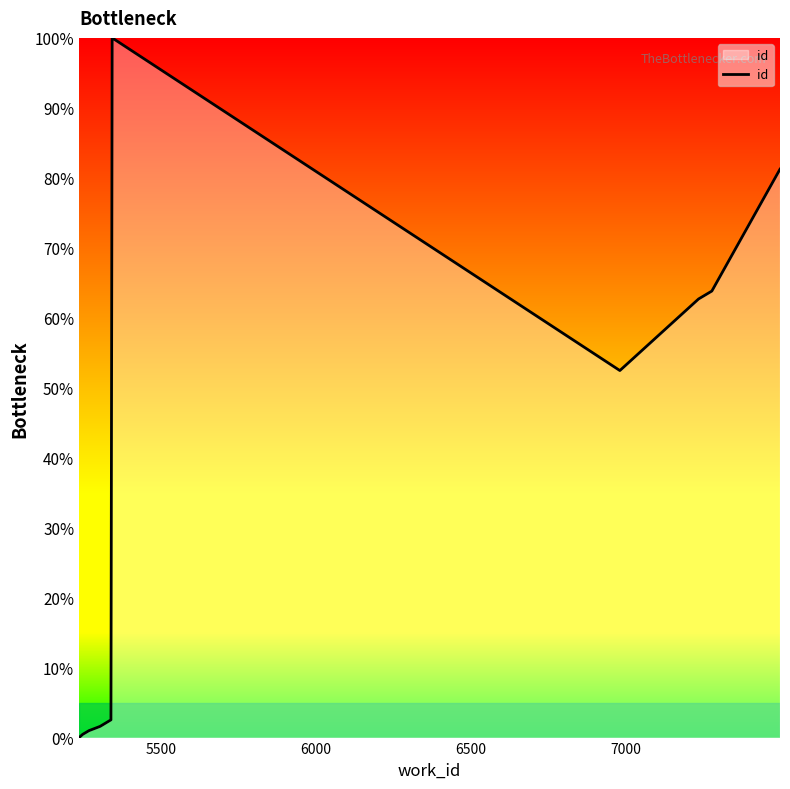

What is the difference between the maximum and minimum values?

100.0